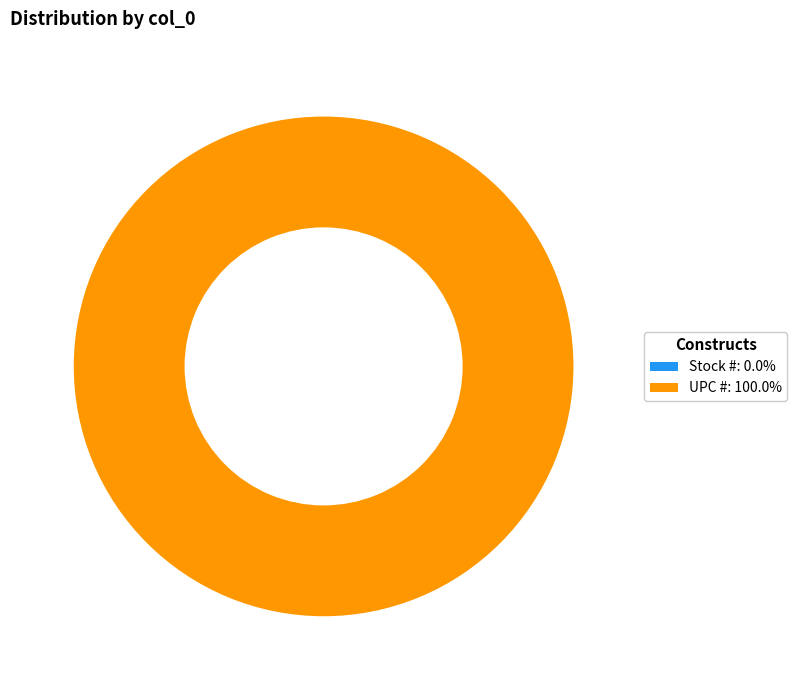

What is the ratio of the value at UPC # to the value at Stock #?

6158509074.6